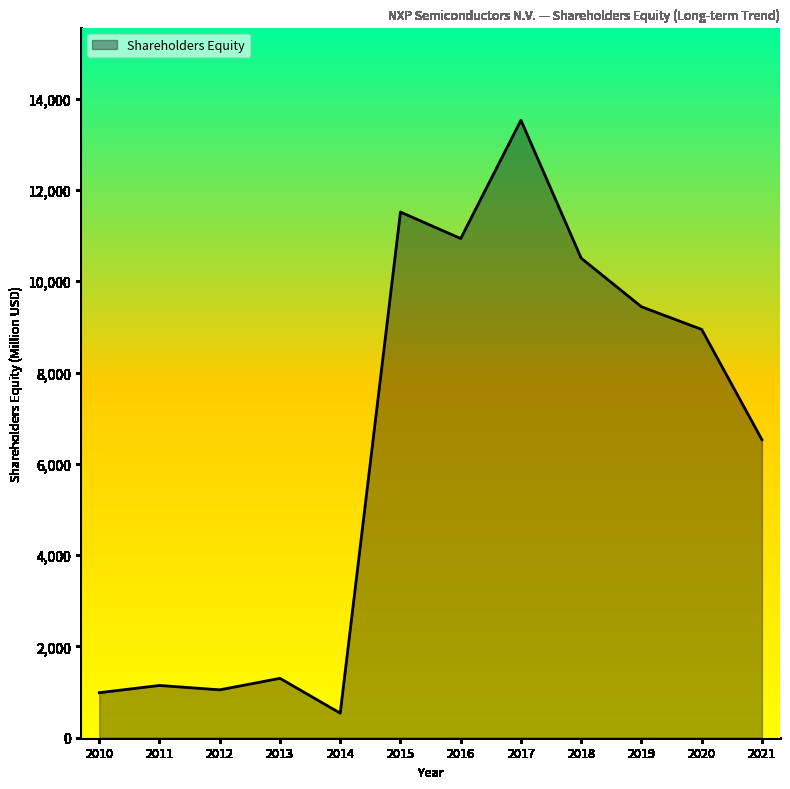

True or false: the data has more than 0 interior local peaks.

True